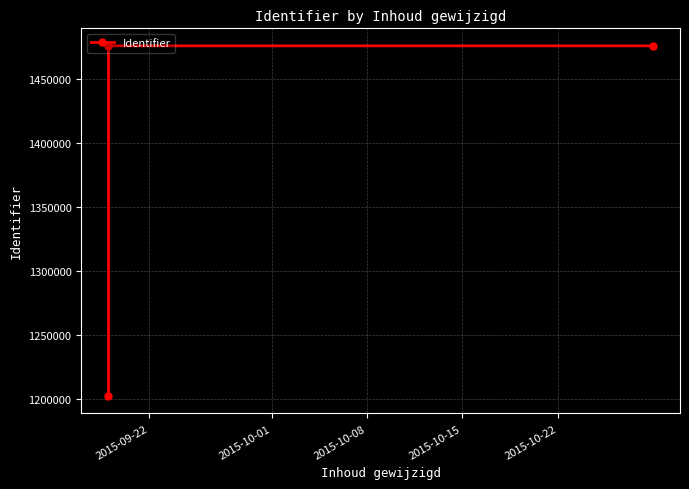

What is the maximum value shown in the chart?

1476061